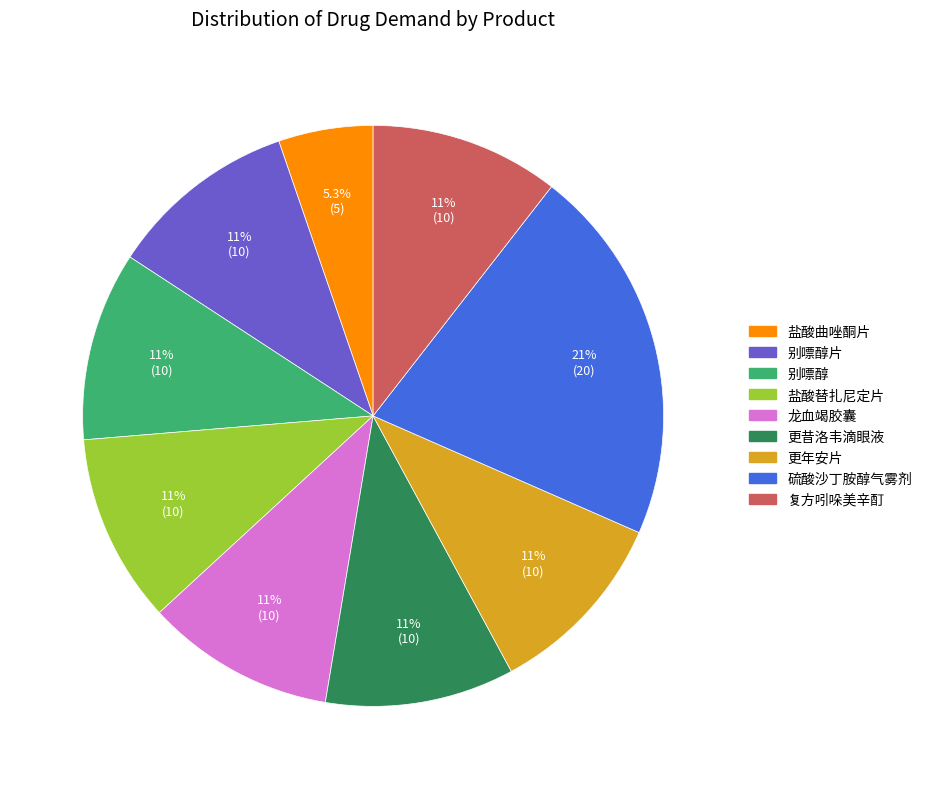

Is there a majority slice in this chart?

No